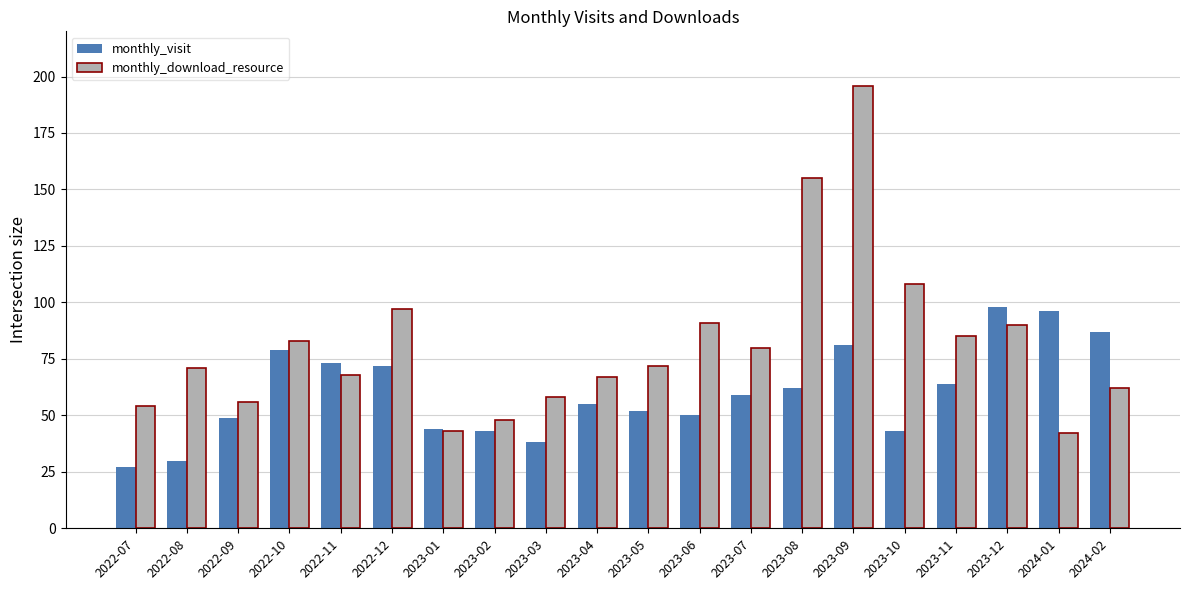

At which label does monthly_visit reach its minimum?

2022-07